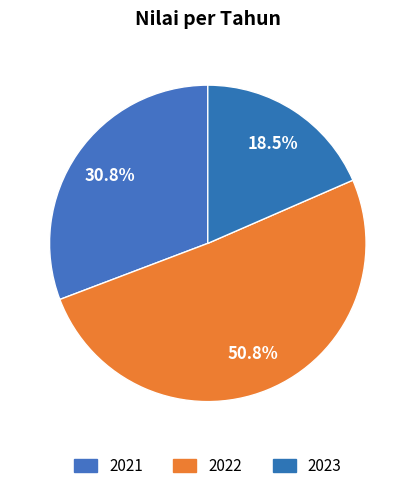

What percentage is the 2023 slice, to the nearest percent?

18%